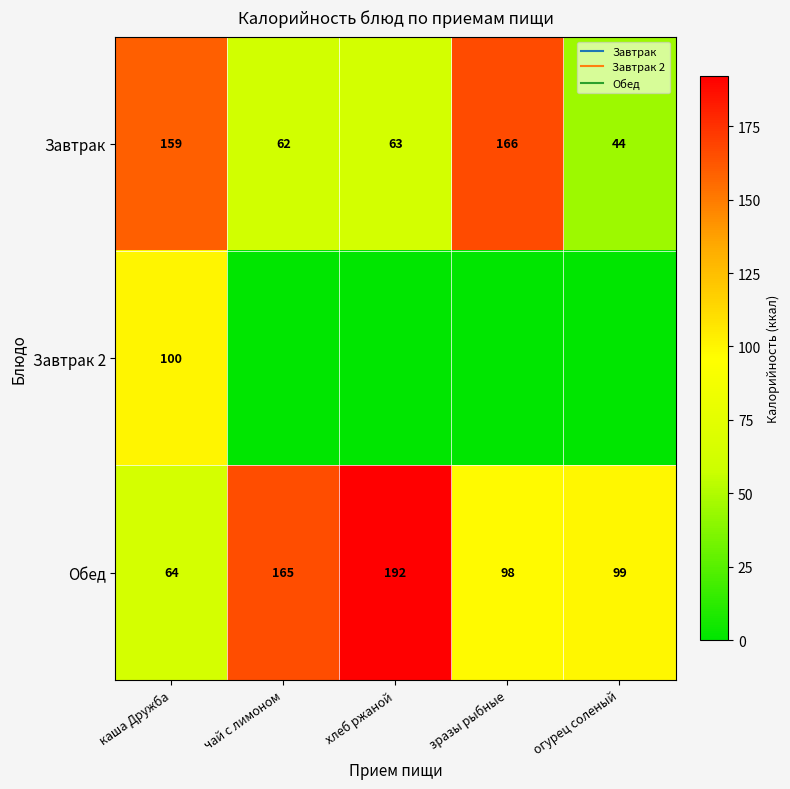

Is it true that Обед equals 64.0 at каша Дружба?

True